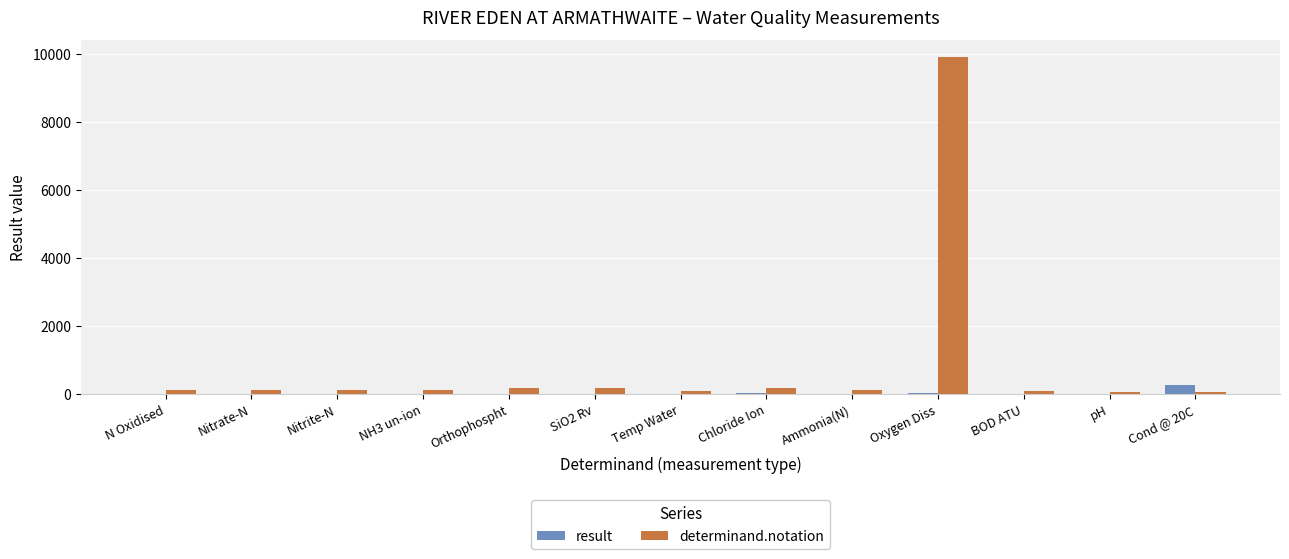

The determinand.notation series shows 172.0 at Chloride Ion. True or false?

True